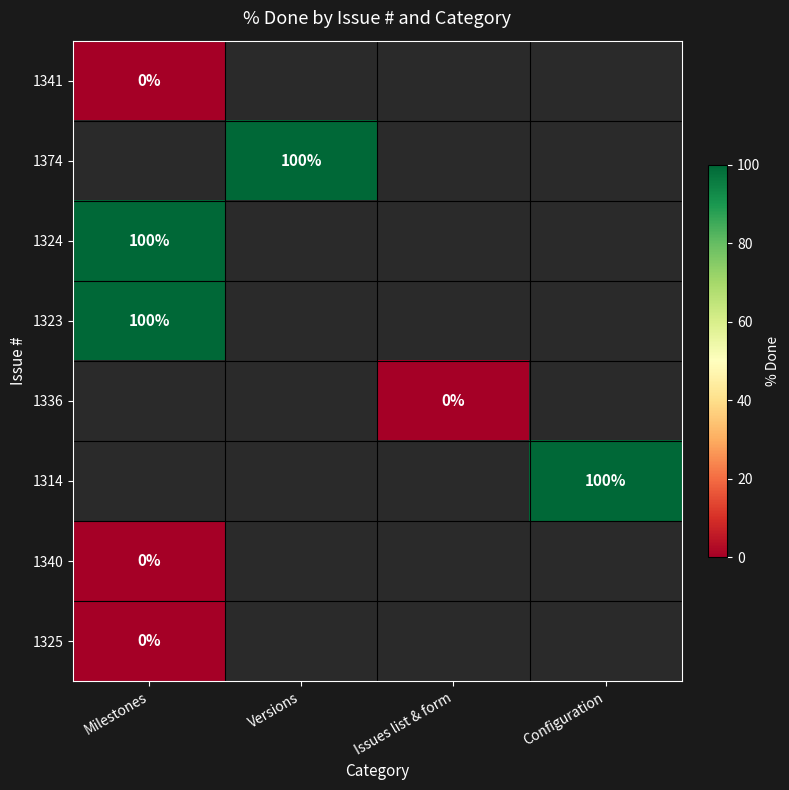

Count the number of categories in the chart.

4